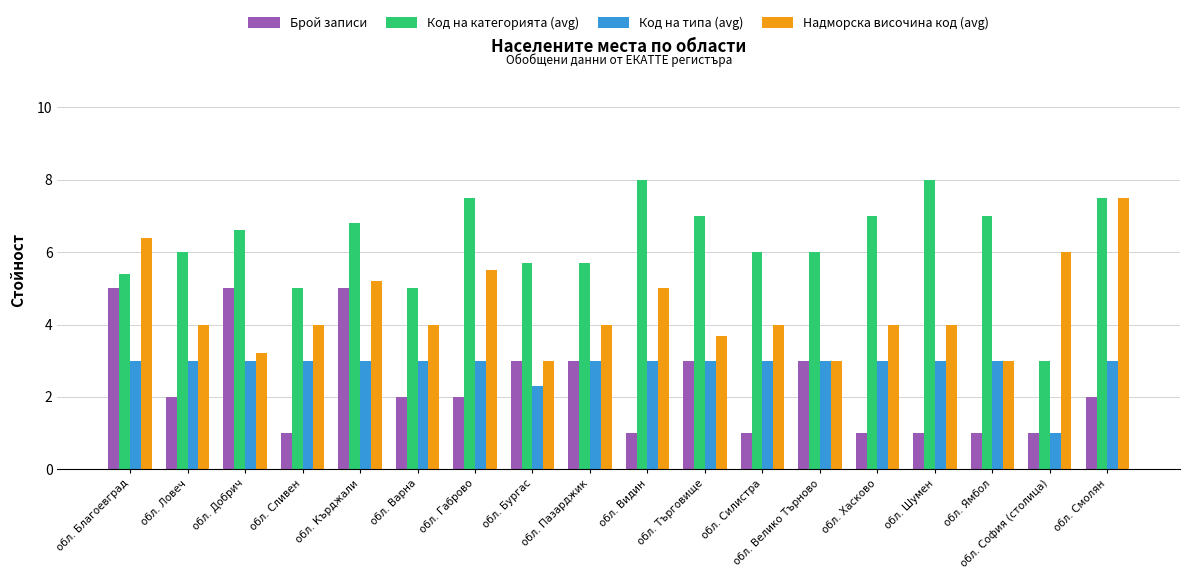

The Брой записи series shows 2.0 at обл. Ловеч. True or false?

True